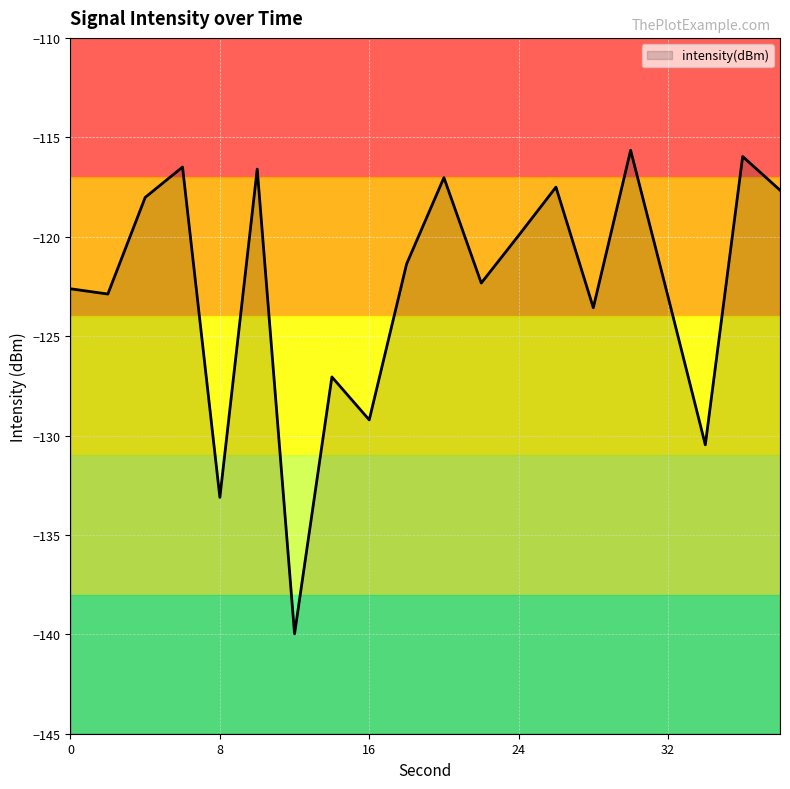

How many lines are shown in the chart?

1